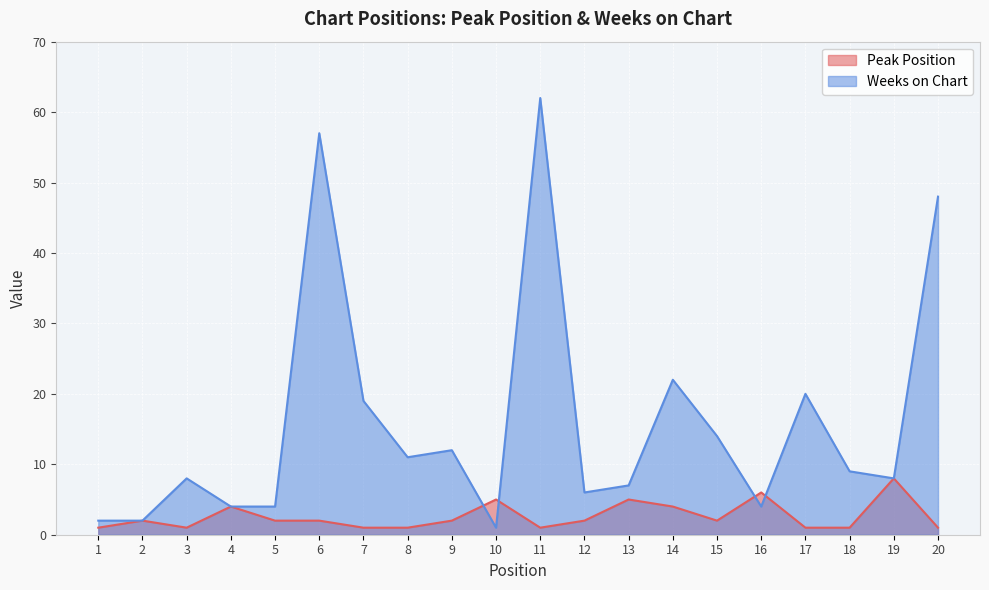

Rank the series by their maximum value, from highest to lowest.

Weeks on Chart, Peak Position